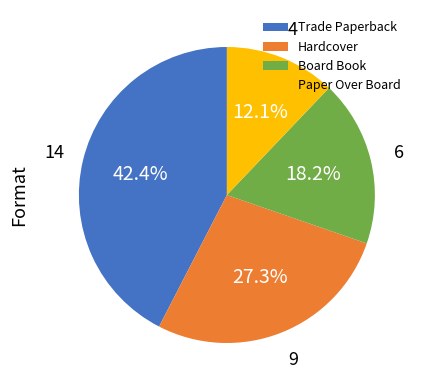

To the nearest percent, what percentage of the pie is Board Book?

18%